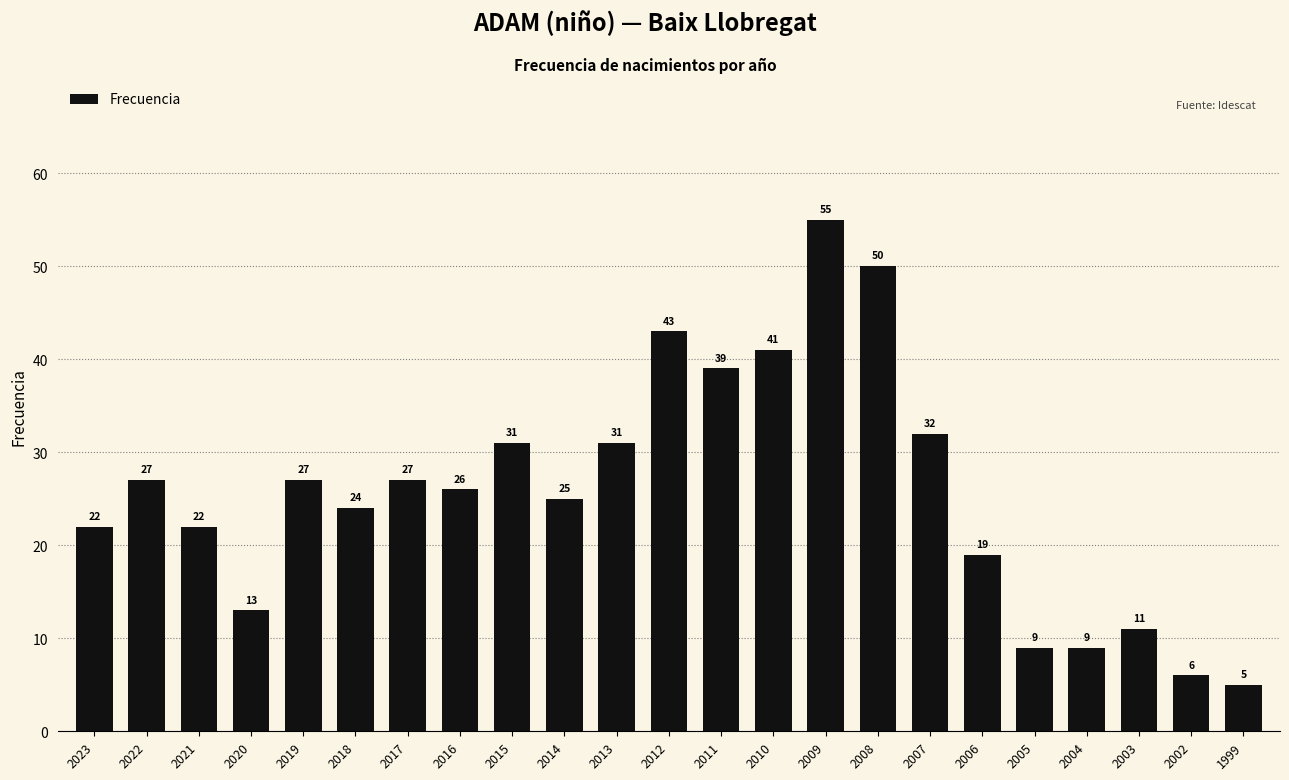

Reading left to right, extract all data points from this chart.

2023=22	2022=27	2021=22	2020=13	2019=27	2018=24	2017=27	2016=26	2015=31	2014=25	2013=31	2012=43	2011=39	2010=41	2009=55	2008=50	2007=32	2006=19	2005=9	2004=9	2003=11	2002=6	1999=5